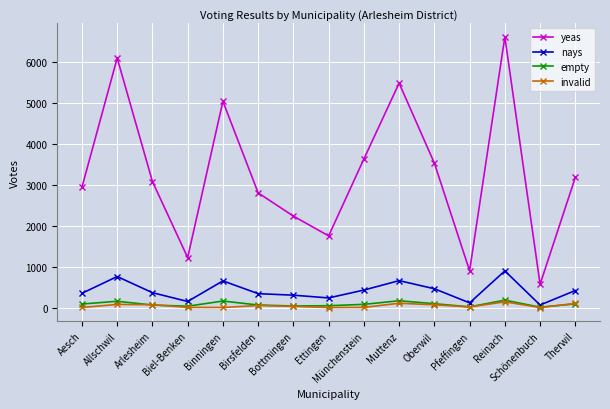

How many lines are shown in the chart?

4